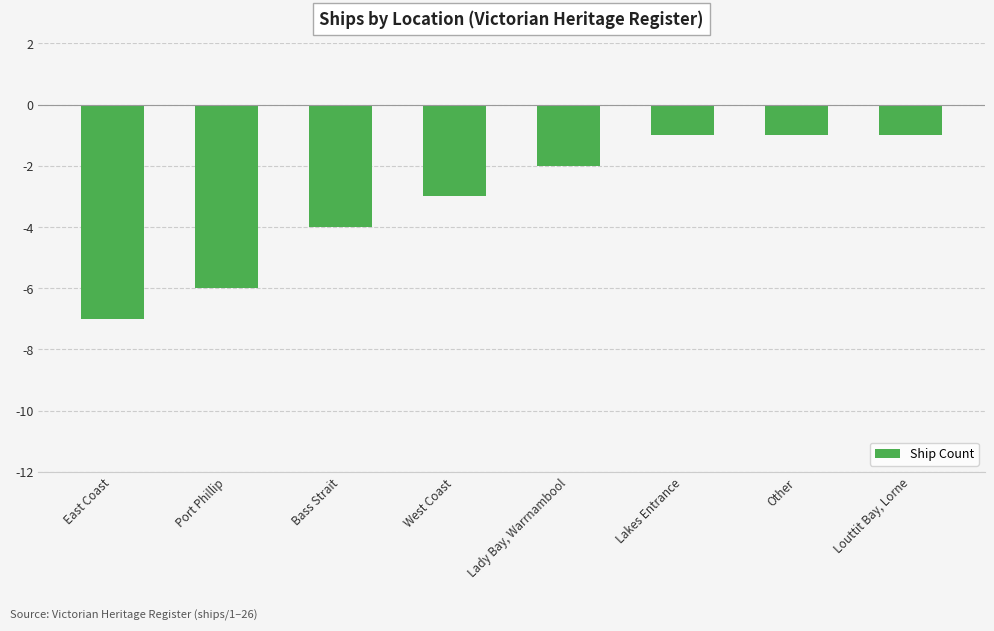

How many values exceed -2?

3